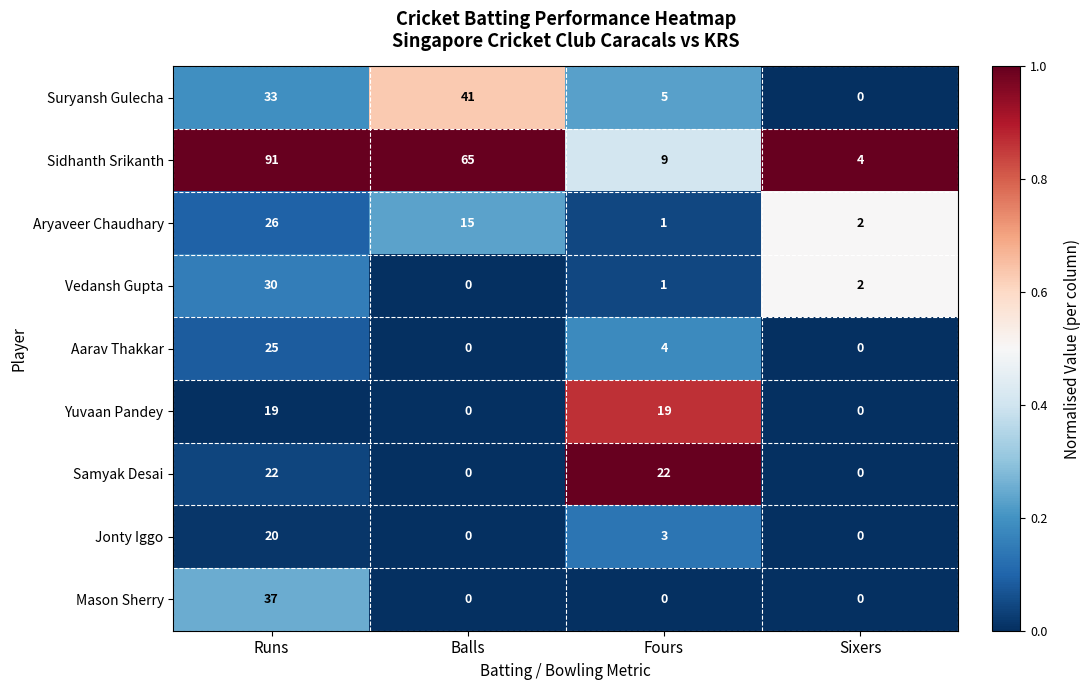

How many Aarav Thakkar values are between 0 and 25?

4